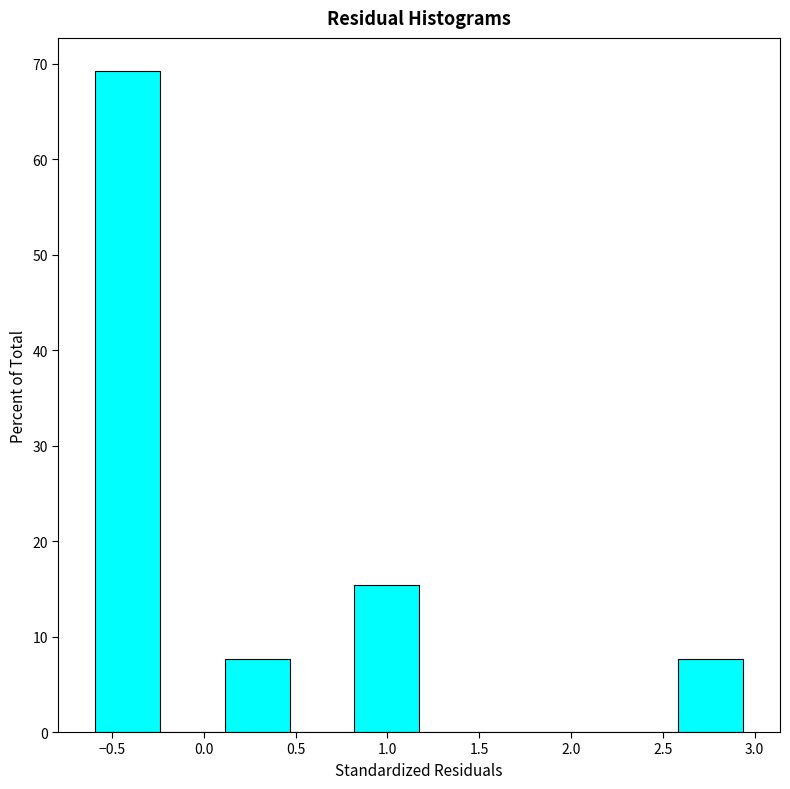

Over which range of the x-axis is the bar tallest?

-0.60 to -0.25